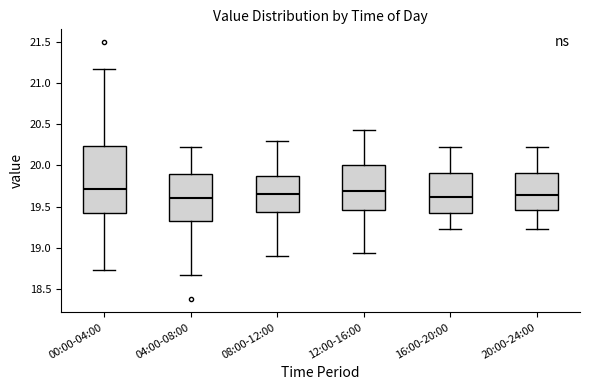

Reading left to right, transcribe this box plot: for each box, give where its median line is, the range the box spans, and where its two whiskers end, as read against the y-axis. The values are not printed on the chart, so give them approximately, as read against the axis.

00:00-04:00: median 19.70, box 19.40 to 20.25, whiskers 18.75 to 21.15
04:00-08:00: median 19.60, box 19.30 to 19.90, whiskers 18.65 to 20.25
08:00-12:00: median 19.65, box 19.45 to 19.90, whiskers 18.90 to 20.30
12:00-16:00: median 19.70, box 19.45 to 20.00, whiskers 18.95 to 20.45
16:00-20:00: median 19.60, box 19.40 to 19.90, whiskers 19.25 to 20.25
20:00-24:00: median 19.65, box 19.45 to 19.90, whiskers 19.25 to 20.25